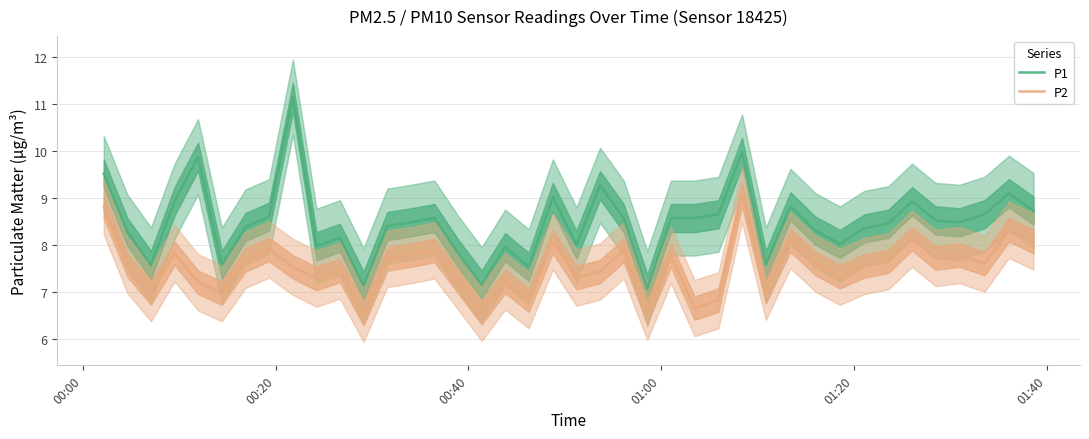

True or false: P1 and P2 intersect in this chart.

False